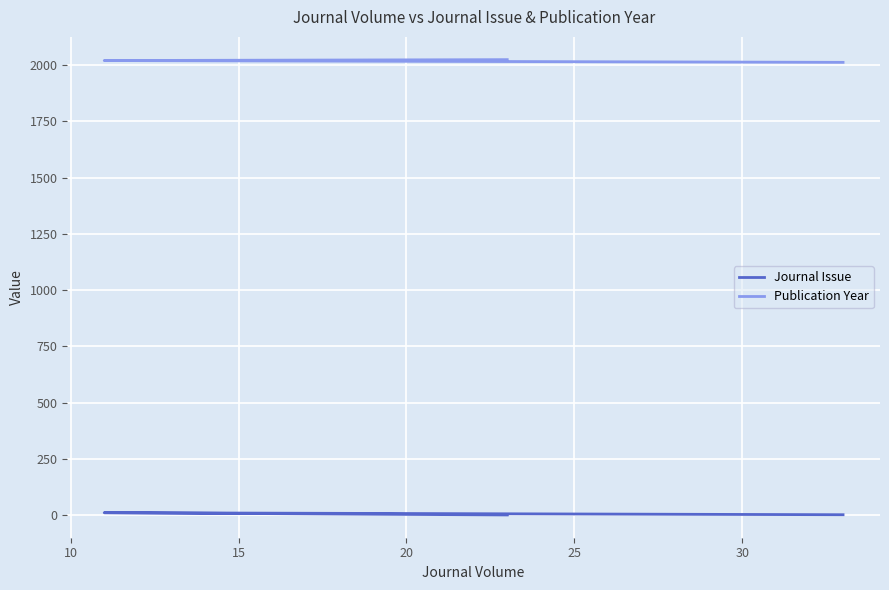

Which series has the widest spread of values?

Publication Year